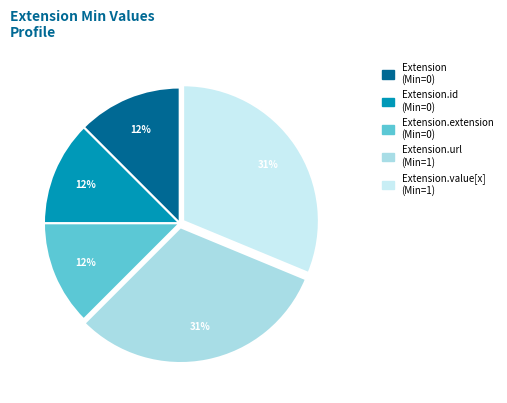

How many segments does this pie chart have?

5